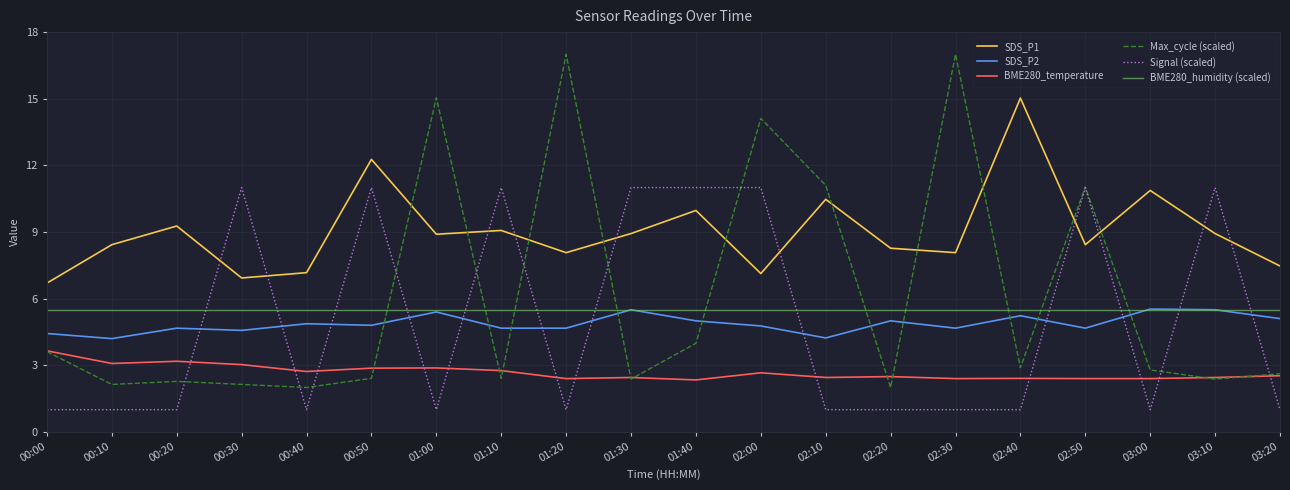

What is the difference between the maximum and minimum values in the Signal (scaled) series?

10.0